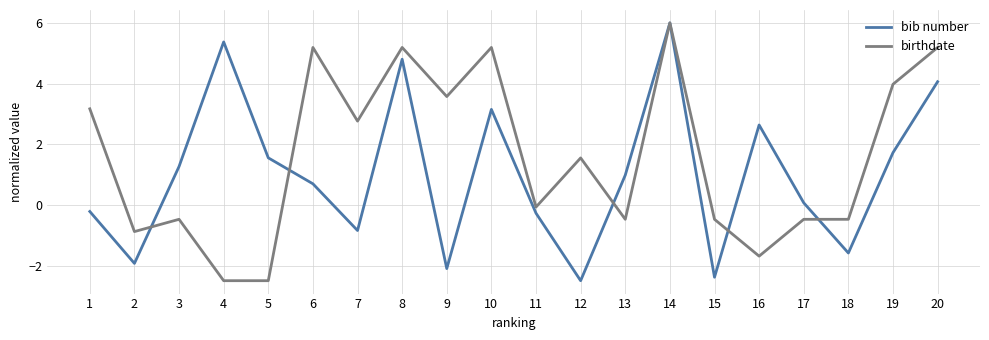

What is the greatest value displayed?

6.0